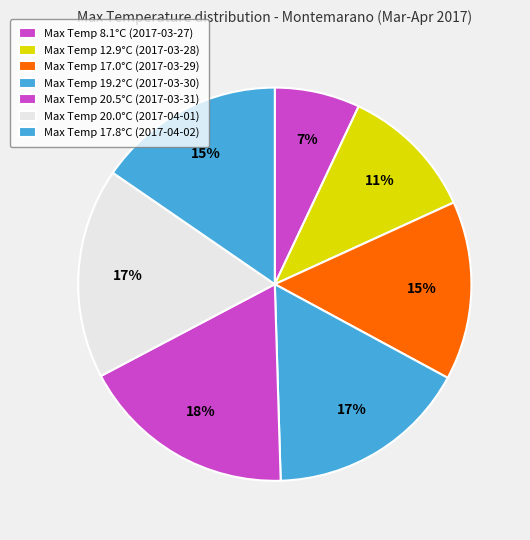

How many segments does this pie chart have?

7